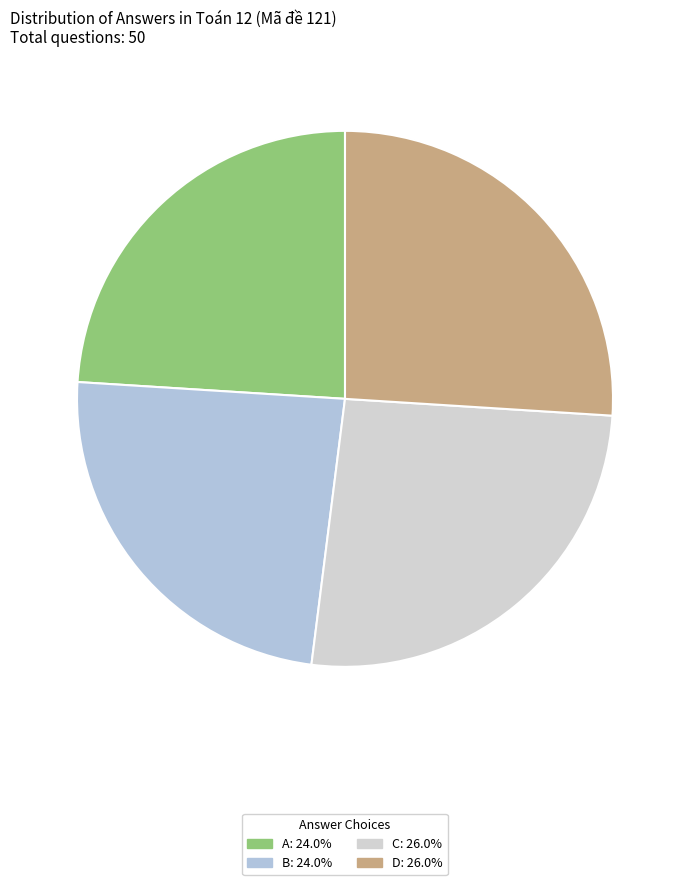

What percentage is the C slice, to the nearest percent?

26%